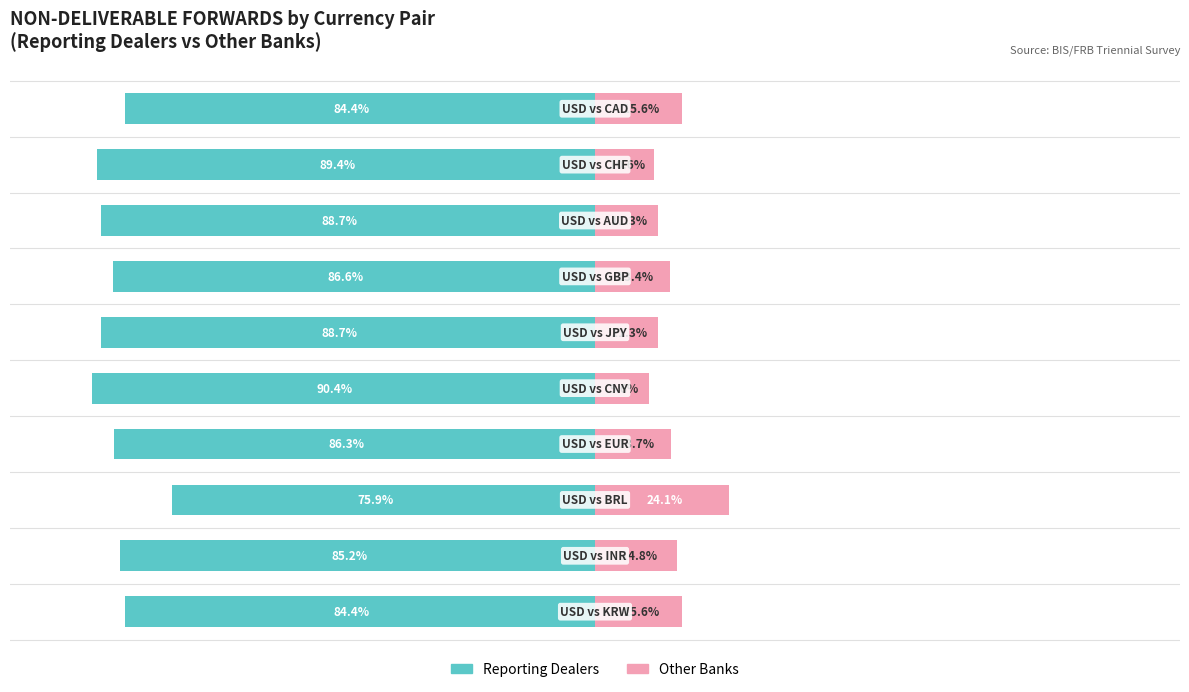

The value of Other Banks at 7 is 6.0. True or false?

False